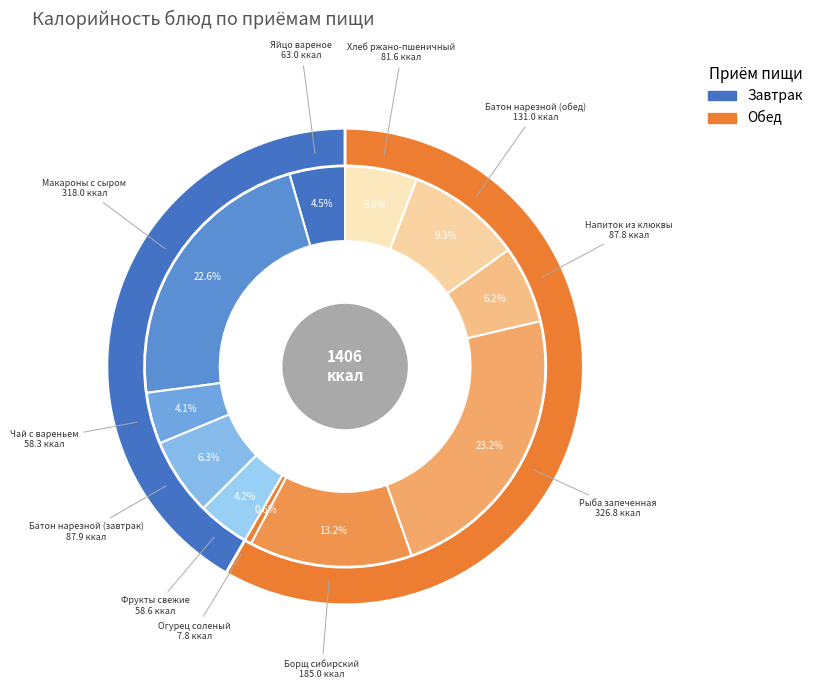

To the nearest percent, what is the difference between the largest and smallest slice percentages?

23%